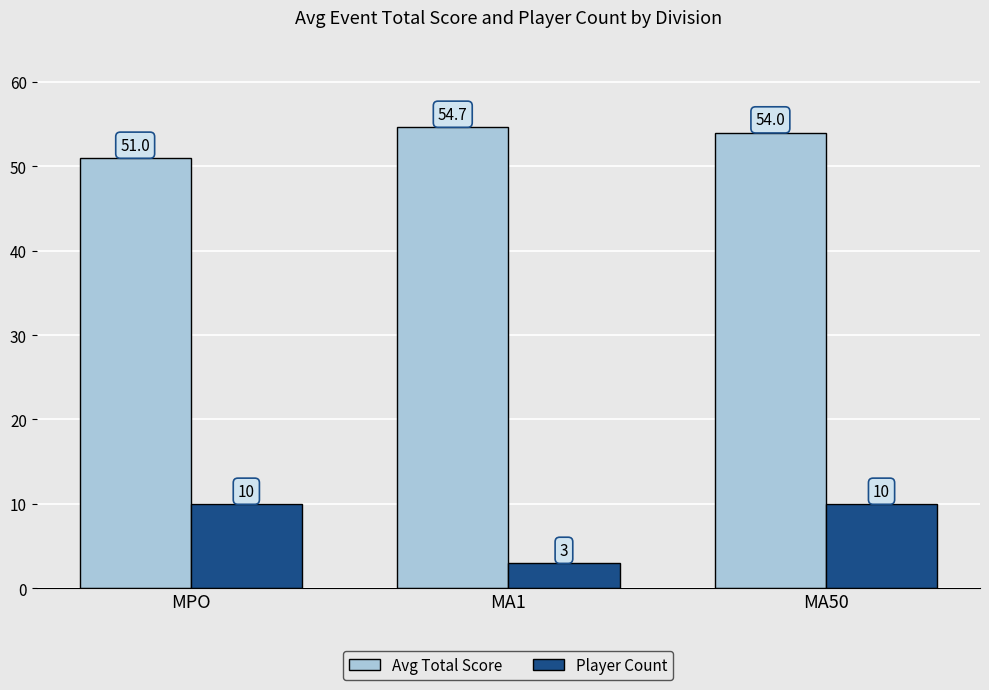

What is the sum of all Player Count values?

23.0